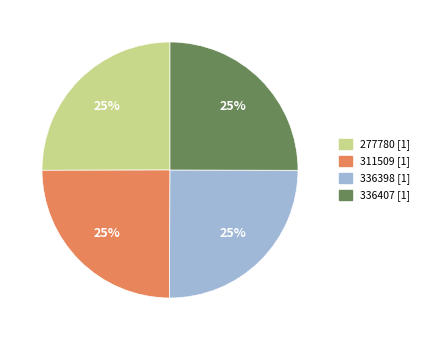

The 311509 [1] slice represents 19% of the pie. True or false?

False